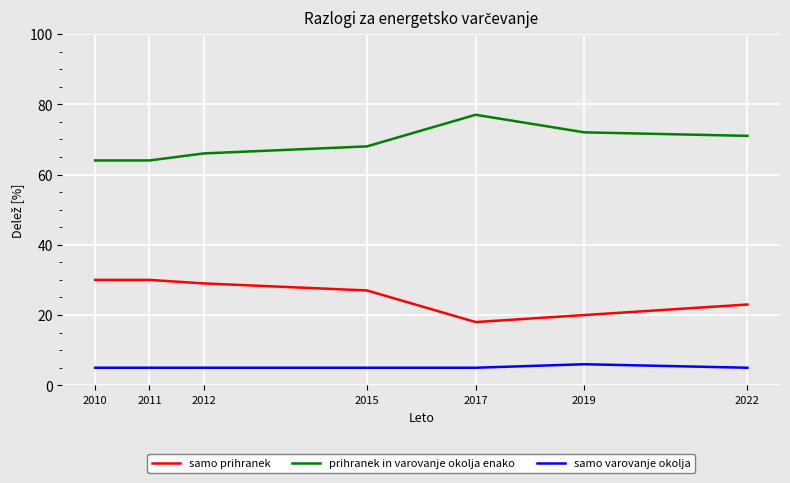

Reading left to right, extract all data points from this chart.

samo prihranek: 2010=30	2011=30	2012=29	2015=27	2017=18	2019=20	2022=23
prihranek in varovanje okolja enako: 2010=64	2011=64	2012=66	2015=68	2017=77	2019=72	2022=71
samo varovanje okolja: 2010=5	2011=5	2012=5	2015=5	2017=5	2019=6	2022=5